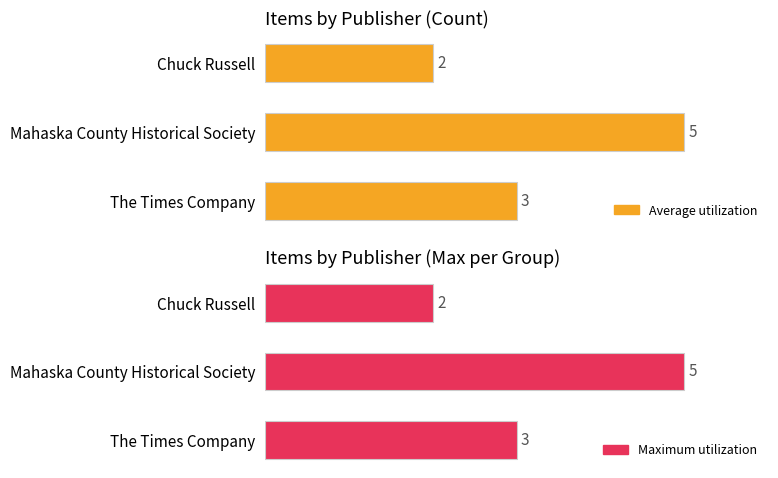

At Chuck Russell, list the series in order from smallest to largest.

Average utilization, Maximum utilization